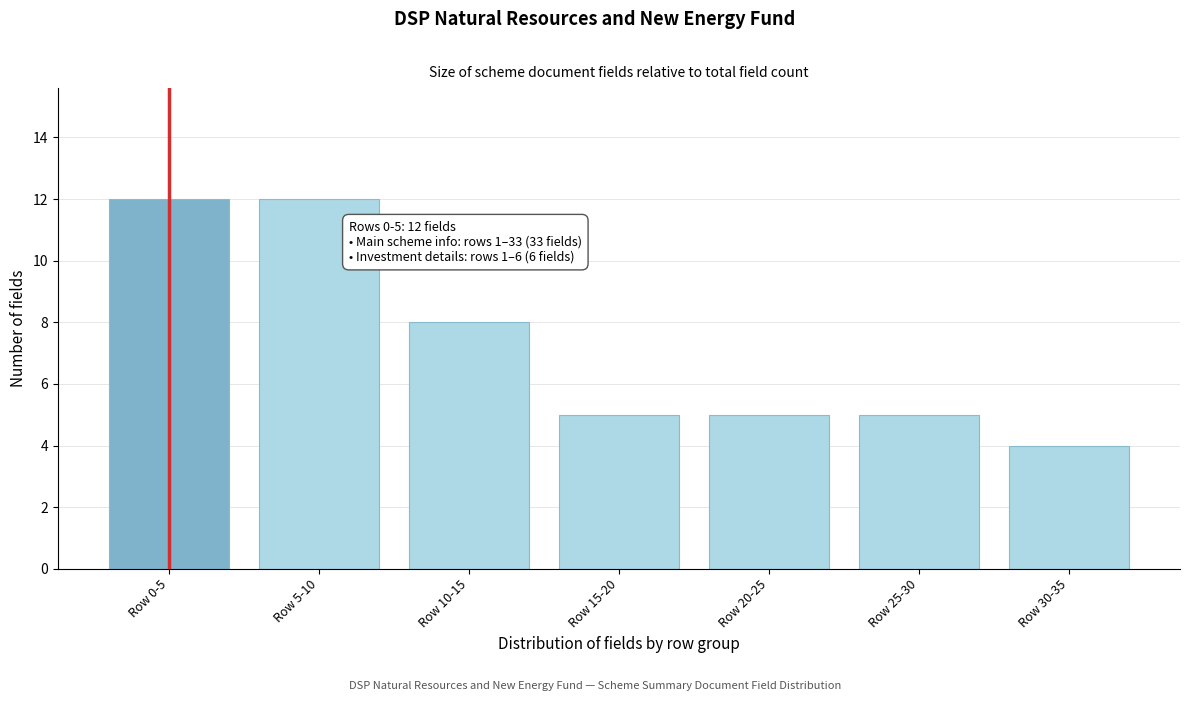

Reading left to right, extract all data points from this chart.

Row 0-5=12	Row 5-10=12	Row 10-15=8	Row 15-20=5	Row 20-25=5	Row 25-30=5	Row 30-35=4